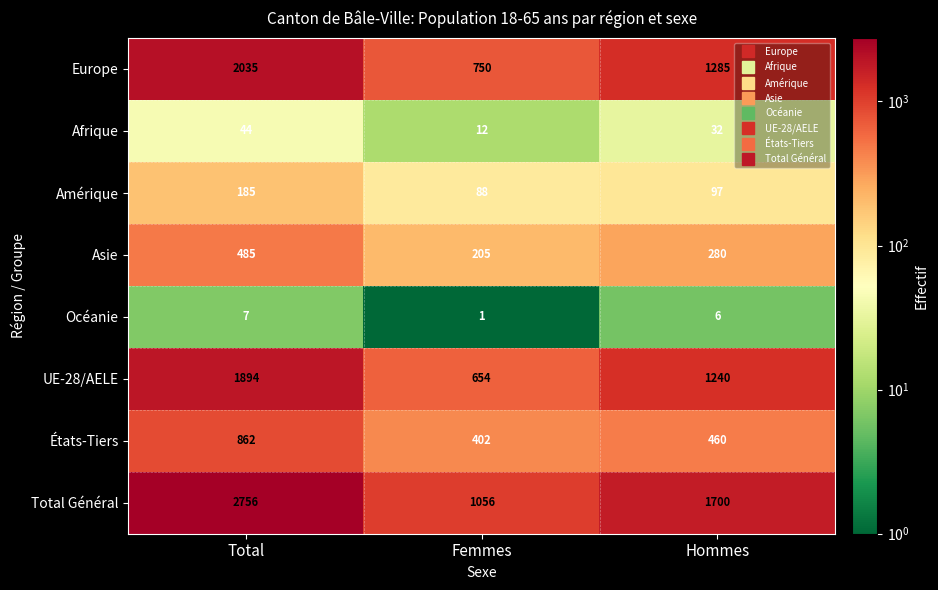

What is the total value across all series at Hommes?

5100